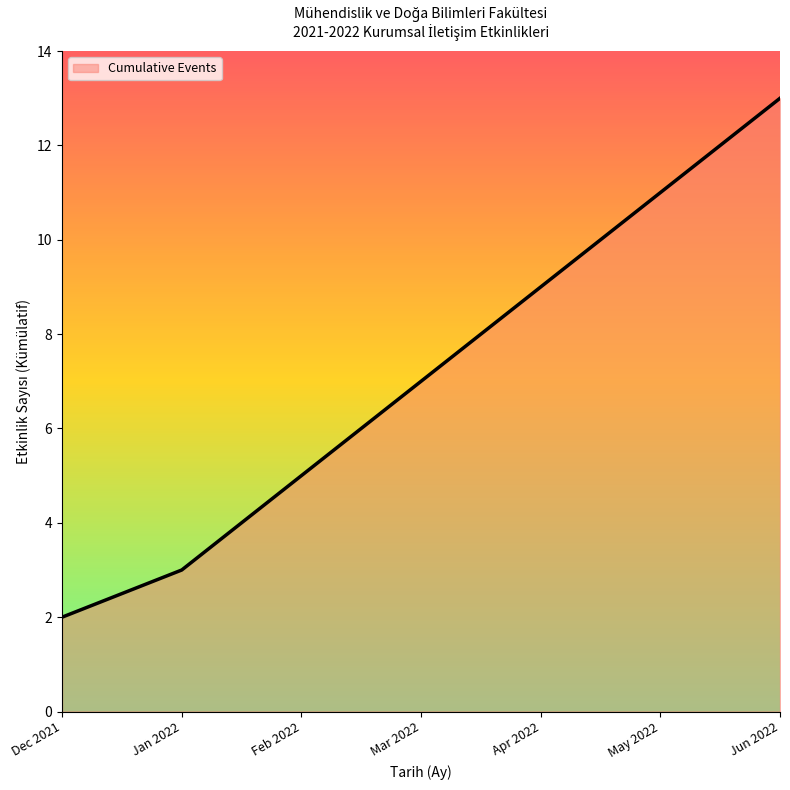

At which label is the value closest to 7?

Mar 2022